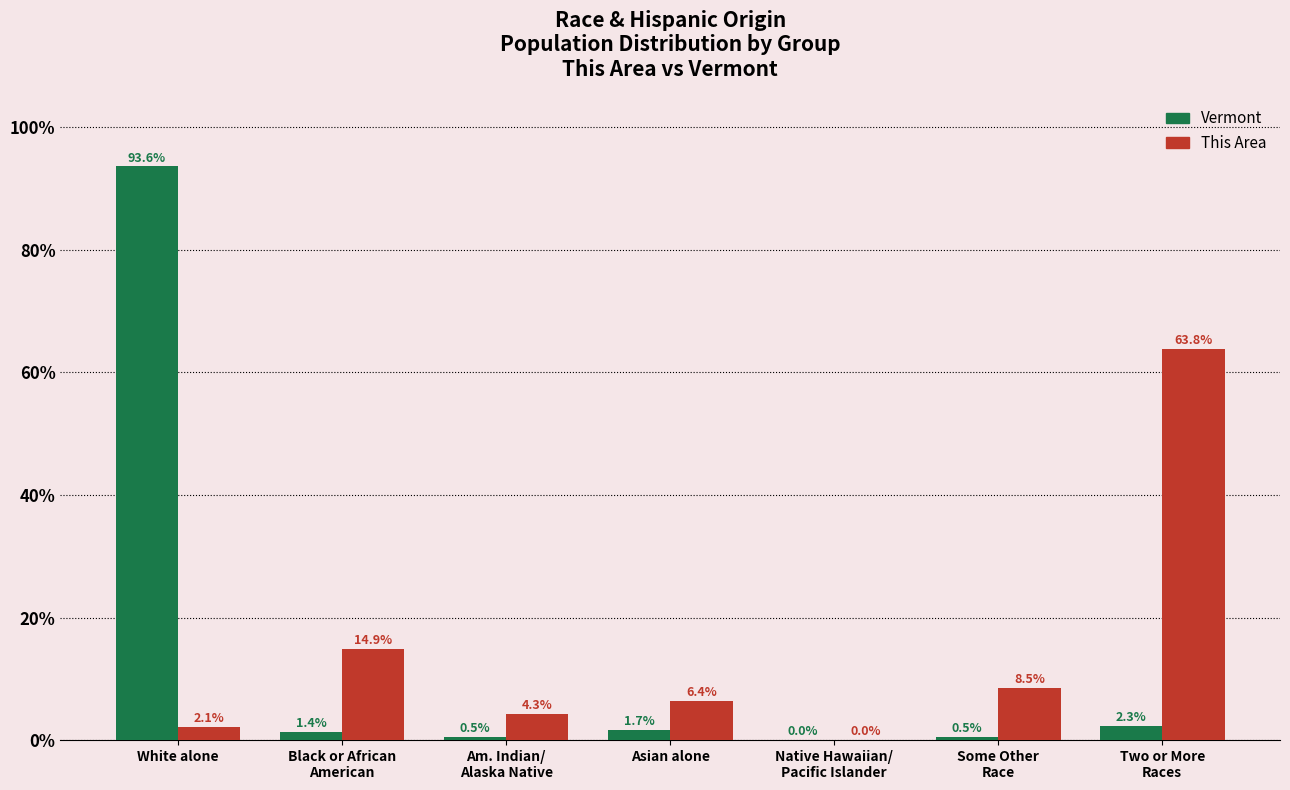

Is it true that Vermont equals 0.5 at Some Other
Race?

True